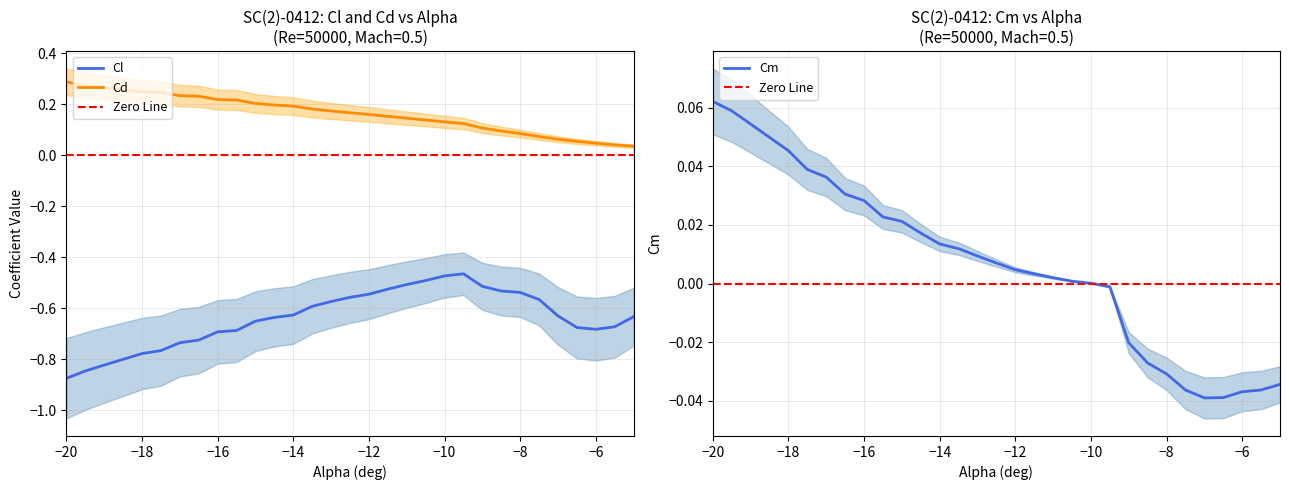

What is the minimum value shown in the chart?

-0.9